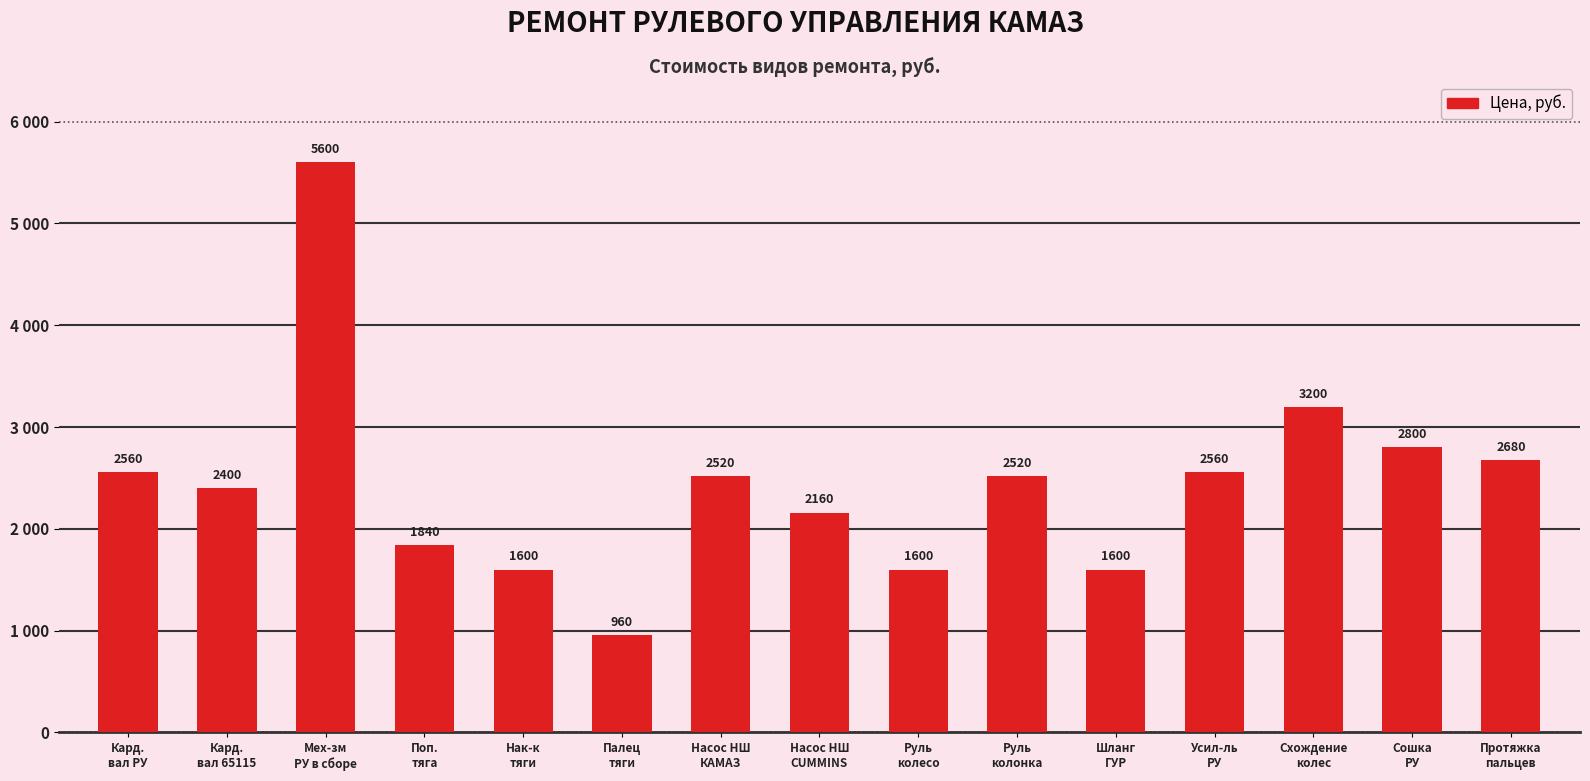

Which has a higher value, Кард.
вал РУ or Кард.
вал 65115?

Кард.
вал РУ